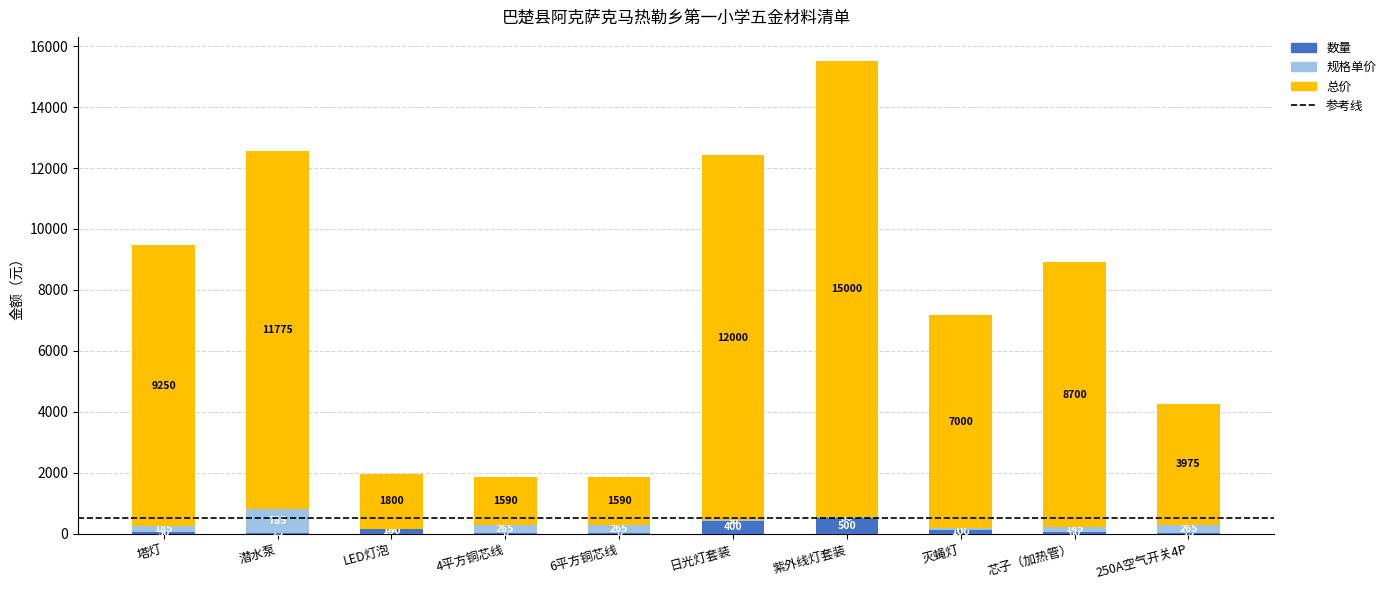

How many categories are shown in the chart?

10